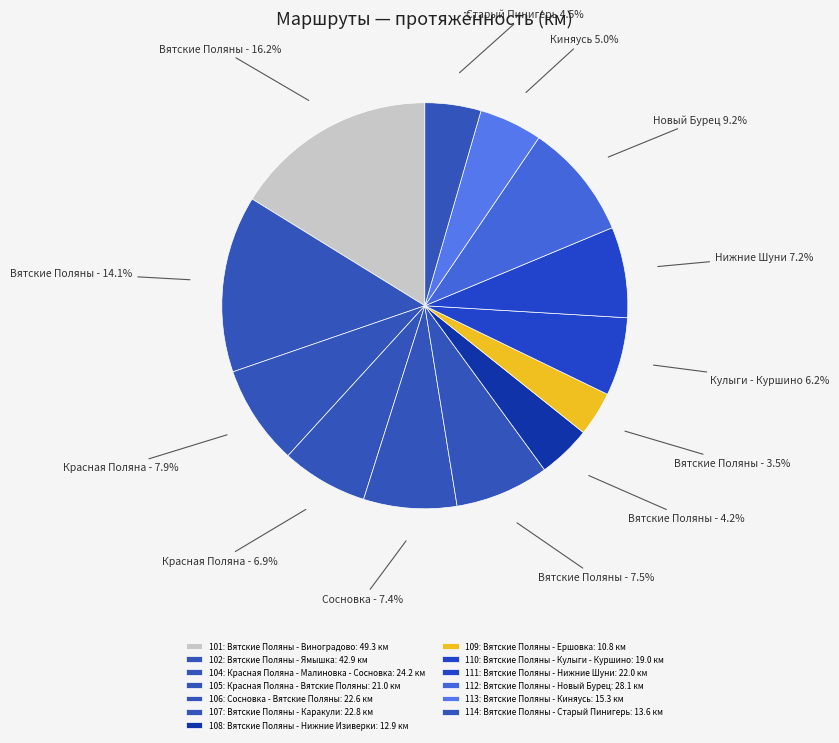

How many slices are in this pie chart?

13